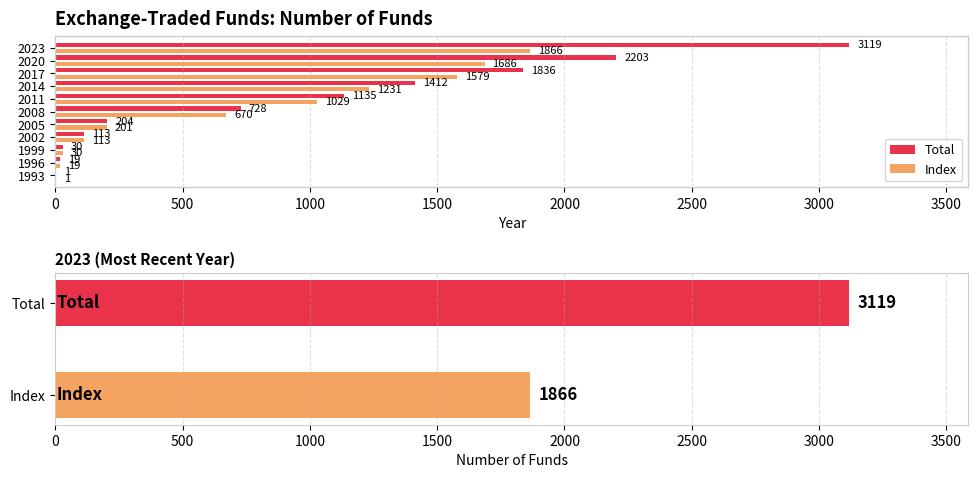

Reading right to left, what are all the values shown in this chart?

Index: 1866	1841	1794	1686	1722	1672	1579	1506	1405	1231	1163	1076	1029	843	727	670	601	343	201	151	119	113	102	80	30	29	19	19	2	1	1
Total: 3119	2846	2570	2203	2096	1989	1836	1717	1597	1412	1295	1195	1135	923	797	728	629	359	204	152	119	113	102	80	30	29	19	19	2	1	1